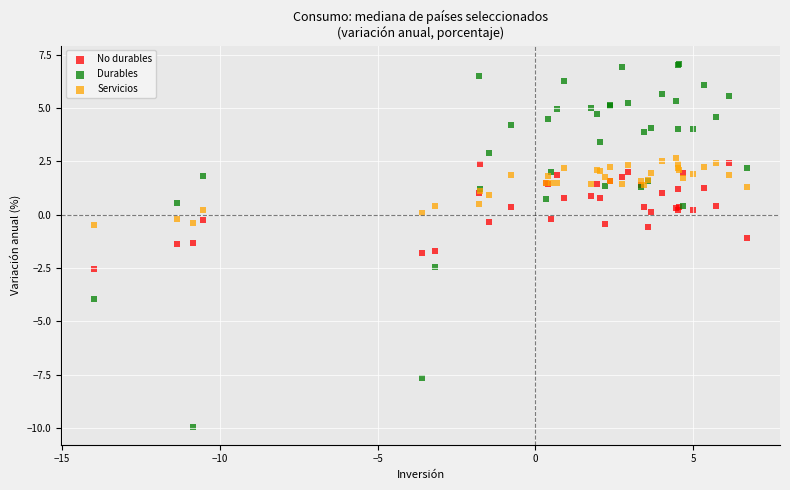

Which series contains the lowest Y value?

Durables